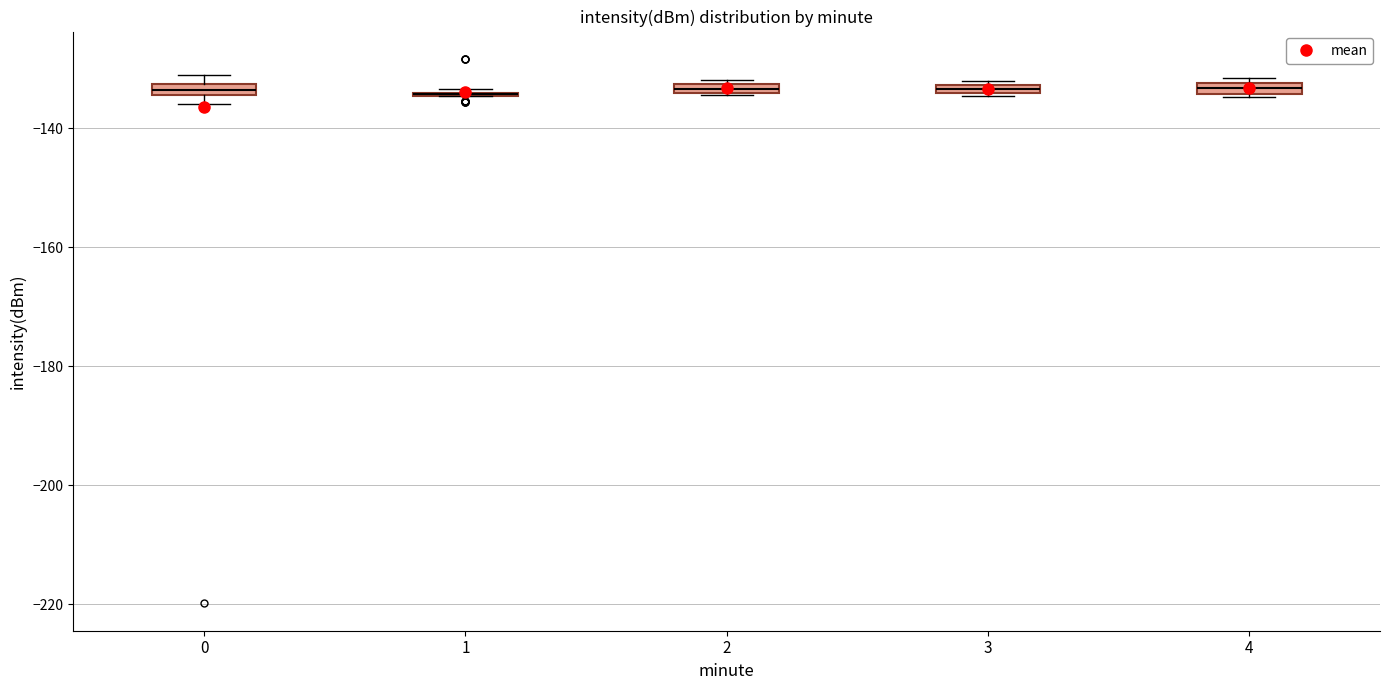

Where is the lower edge of the box at x = 3 on the y-axis? The values are not printed on the chart, so give them approximately, as read against the axis.

-134